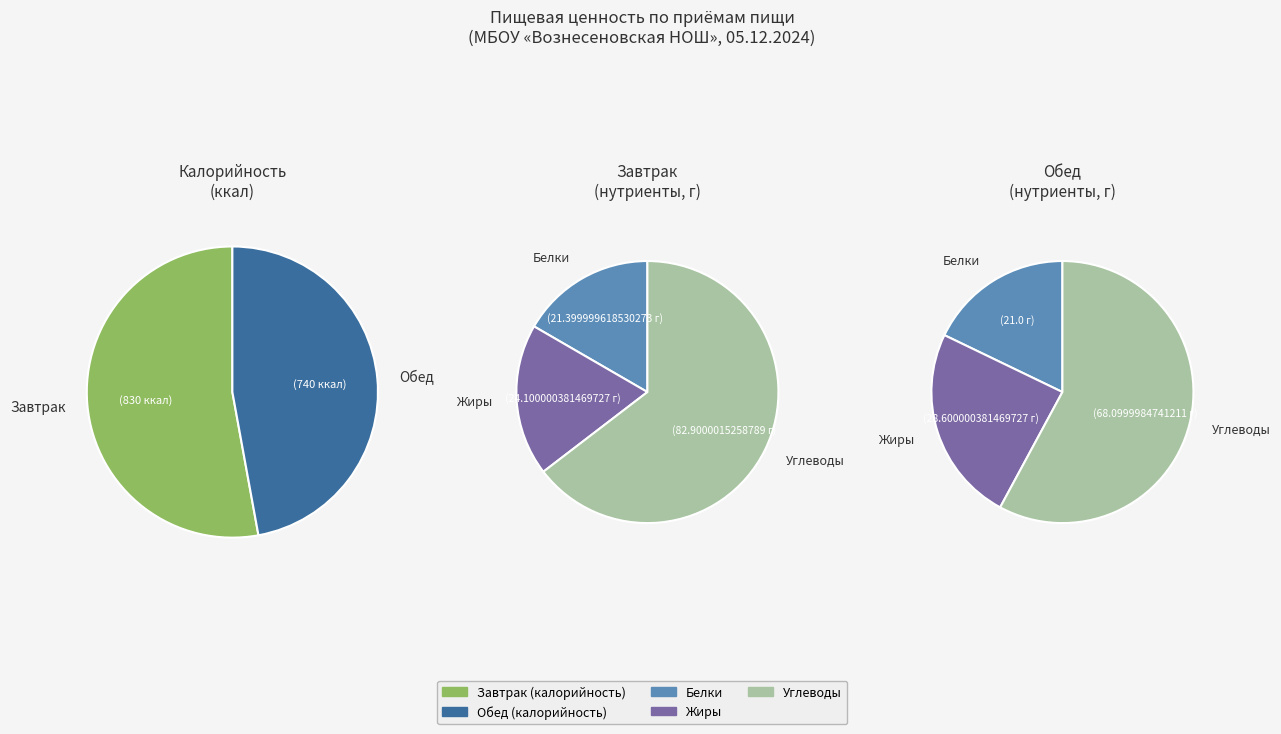

Count the number of slices in the pie.

2